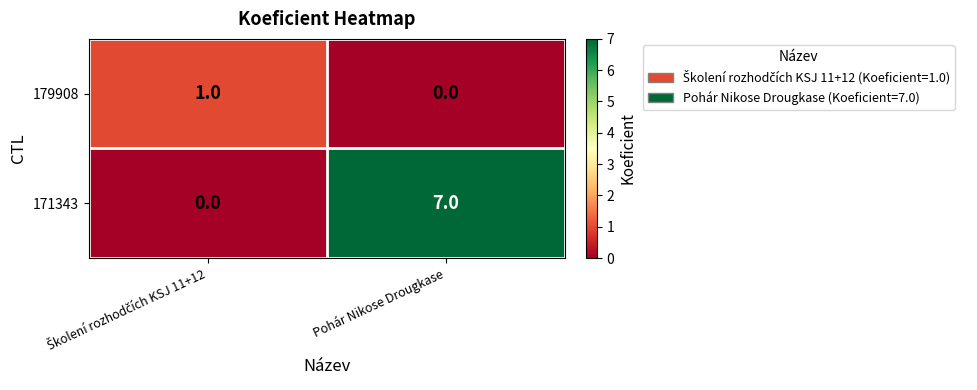

At how many categories does at least one series exceed 2?

1